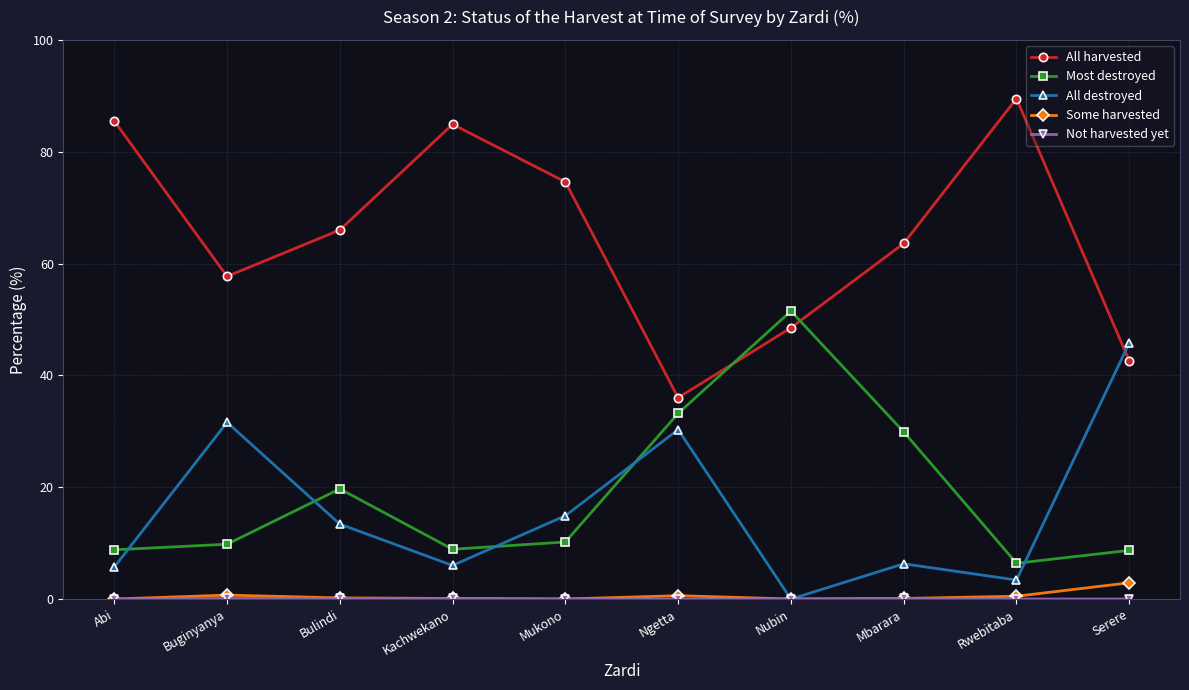

At which label does Most destroyed reach its minimum?

Rwebitaba